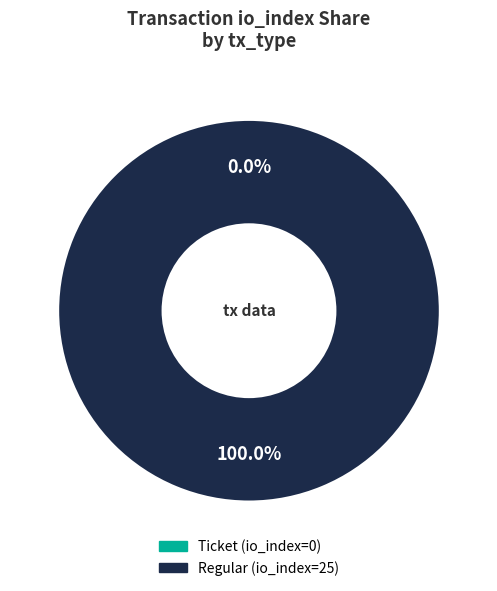

To the nearest percent, what is the combined percentage of Regular (io_index=25) and Ticket (io_index=0)?

100%